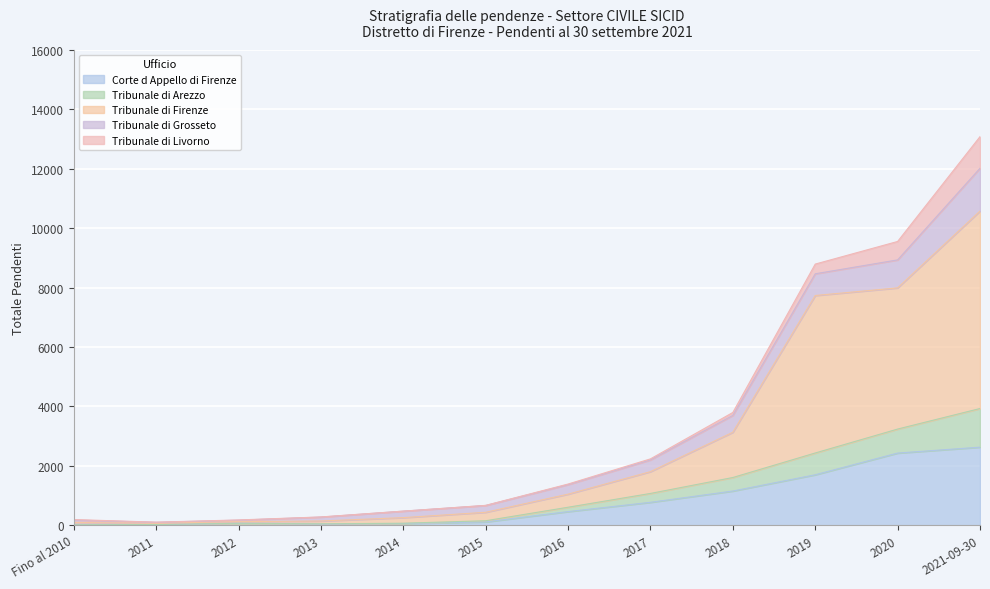

True or false: Corte d Appello di Firenze and Tribunale di Firenze cross at least once.

False